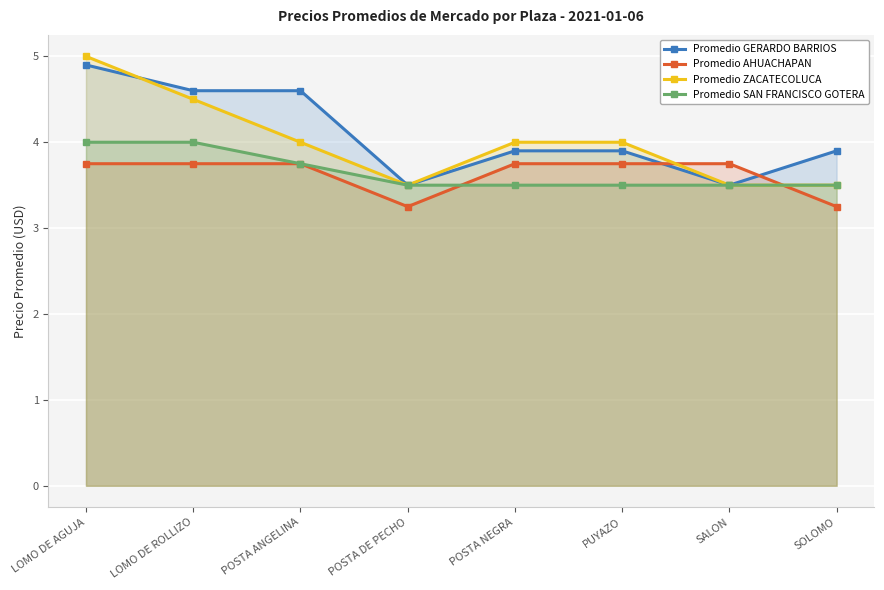

List the labels in order of Promedio AHUACHAPAN value, smallest first.

POSTA DE PECHO, SOLOMO, LOMO DE AGUJA, LOMO DE ROLLIZO, POSTA ANGELINA, POSTA NEGRA, PUYAZO, SALON